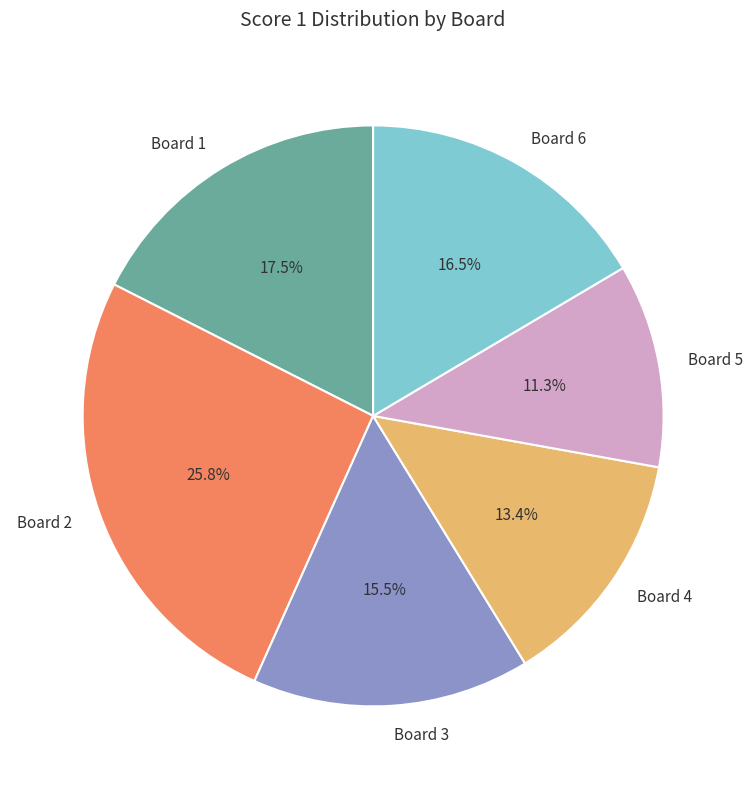

To the nearest percent, what is the difference between the Board 3 and Board 5 slice percentages?

4%